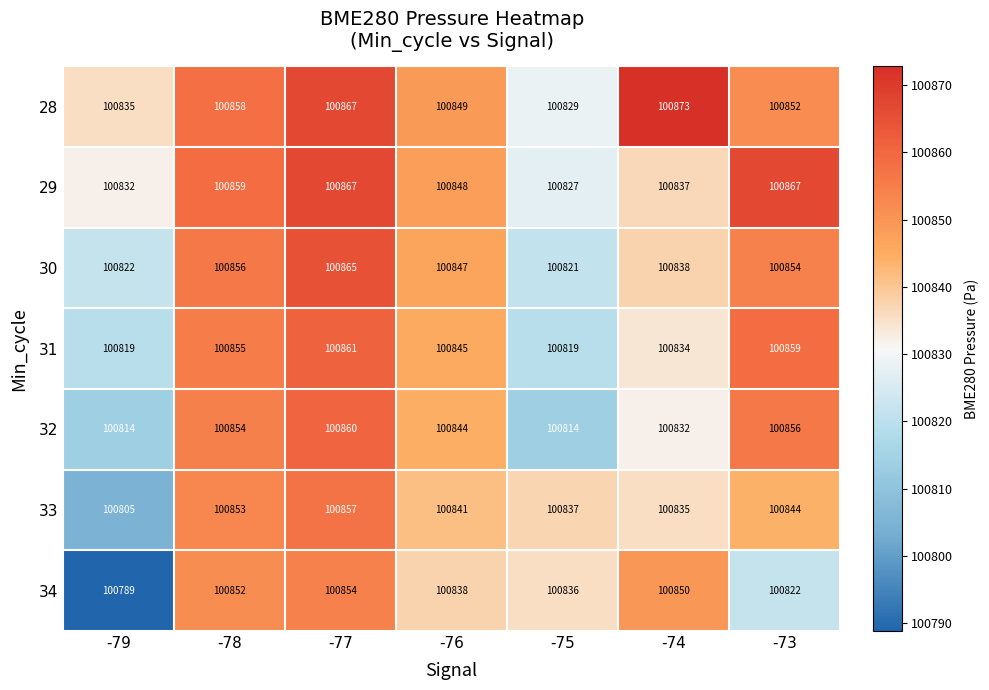

What is the sum of all 28 values?

705963